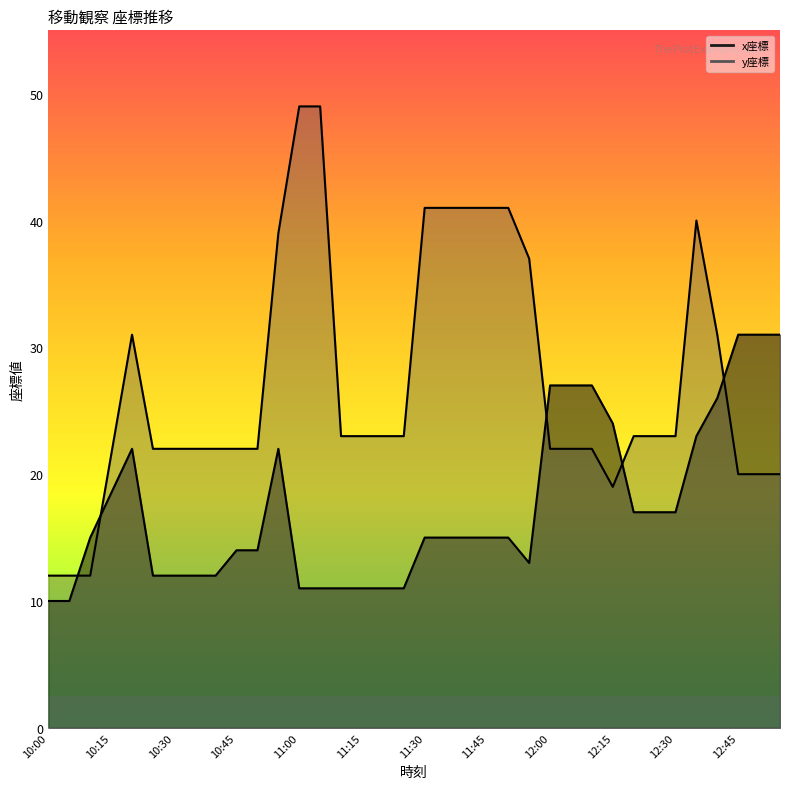

At which label is y_coord closest to 30?

10:20